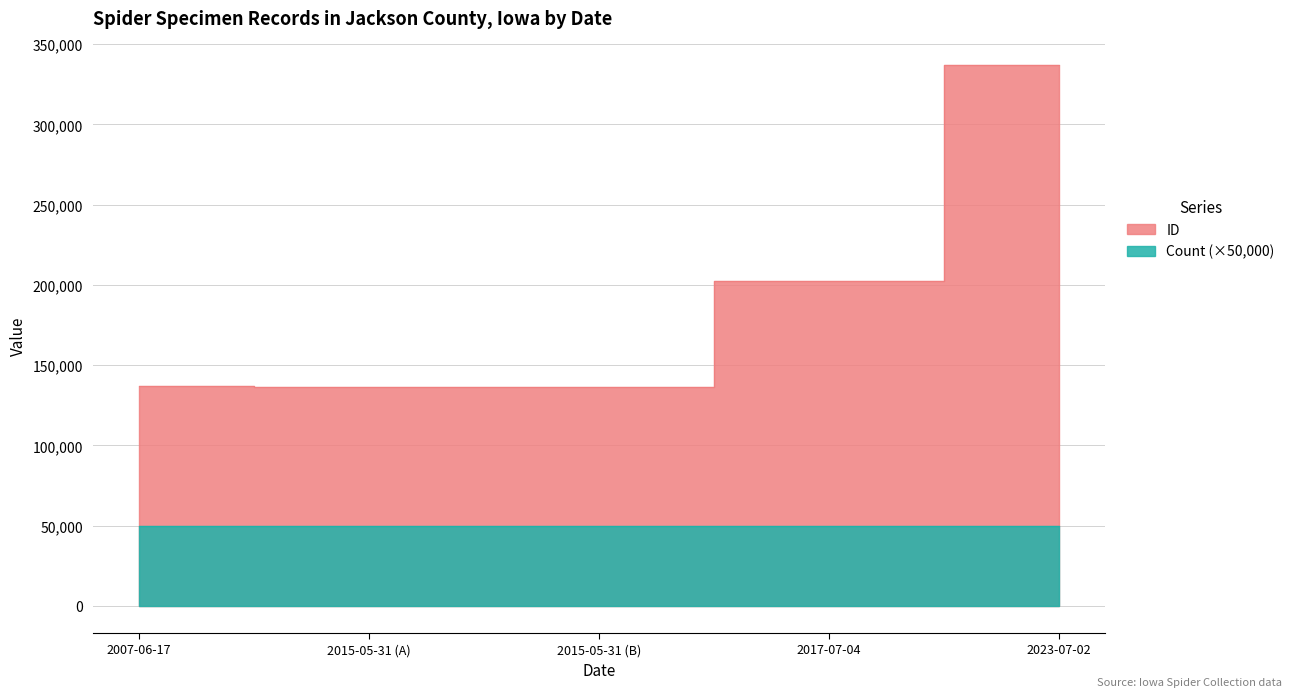

At which category does the chart reach its minimum across all series?

2015-05-31 (A)